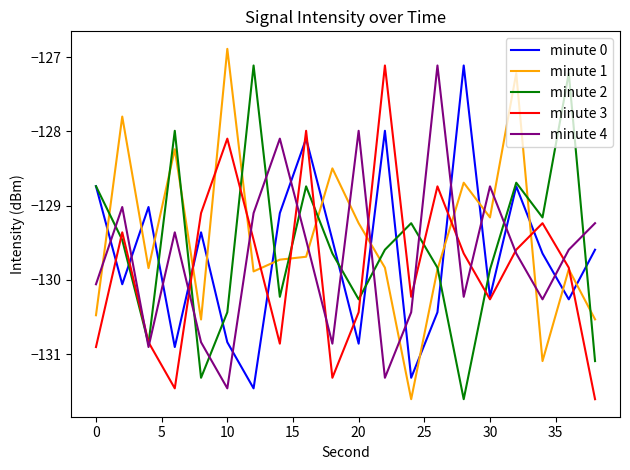

What is the maximum value shown in the chart?

-126.9